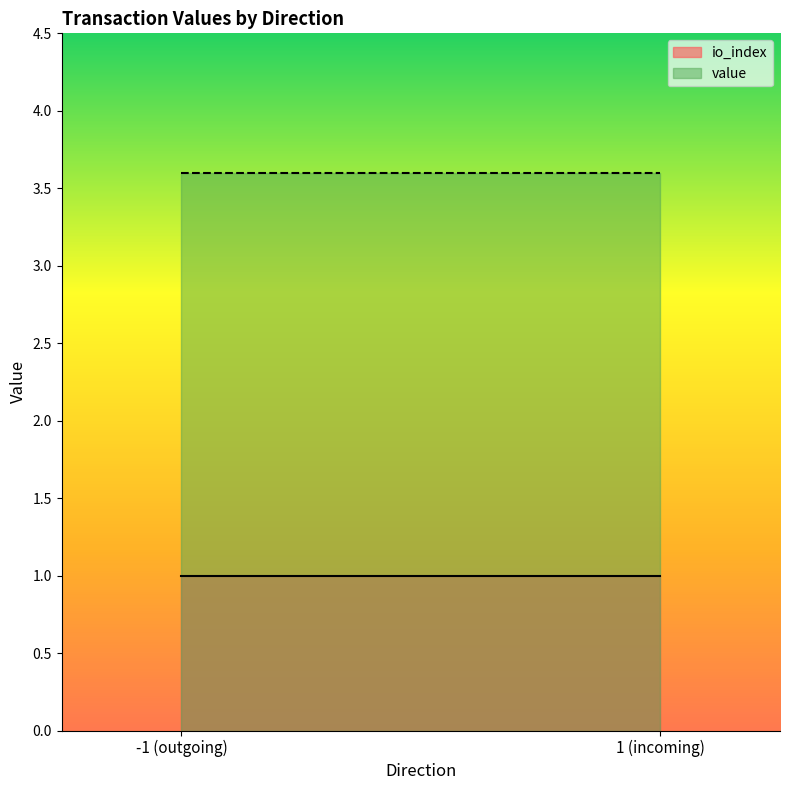

Reading right to left, what are all the values shown in this chart?

io_index: 1 (incoming)=1.0	-1 (outgoing)=1.0
value: 1 (incoming)=3.6	-1 (outgoing)=3.6